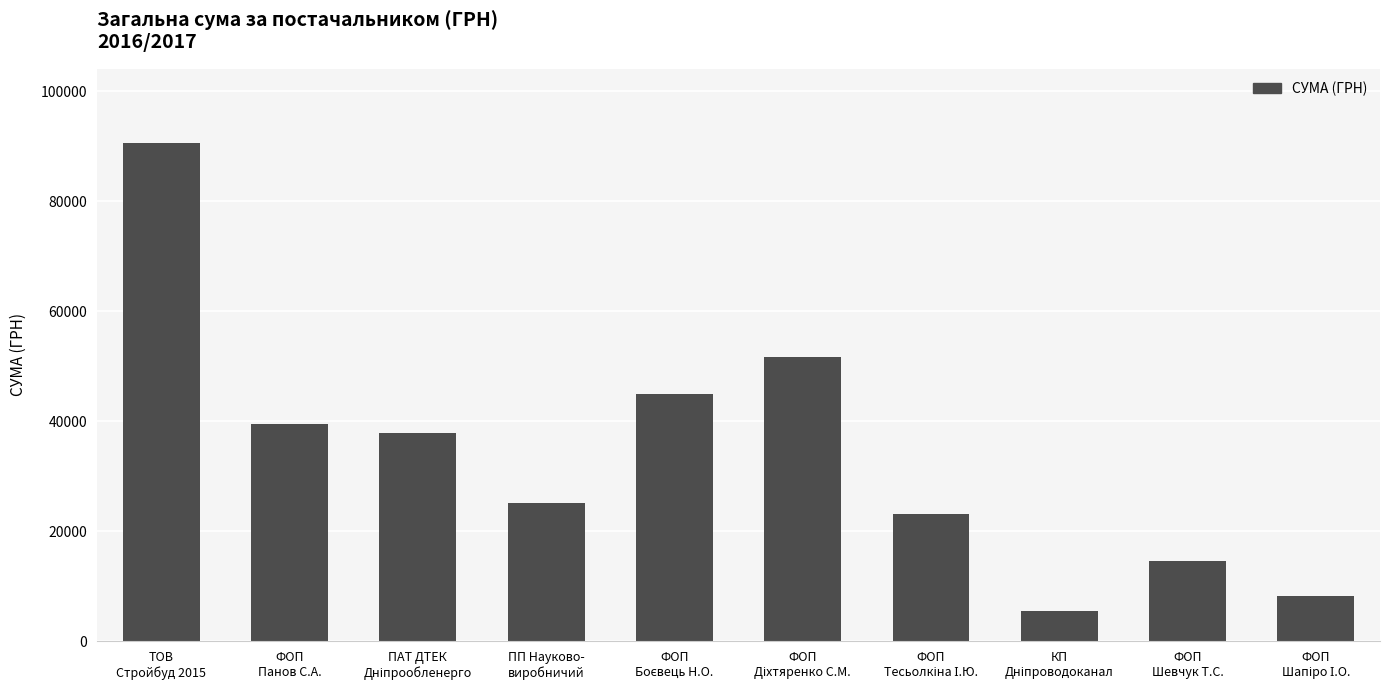

What is the value of the 4th bar from the left?

25071.0